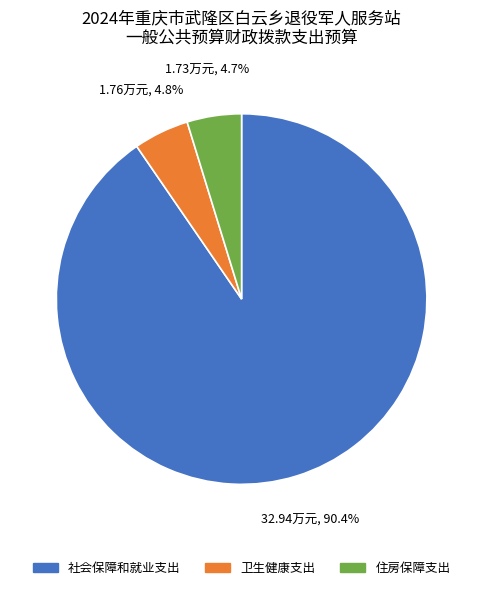

What is the ratio of the value at 住房保障支出 to the value at 社会保障和就业支出?

0.1